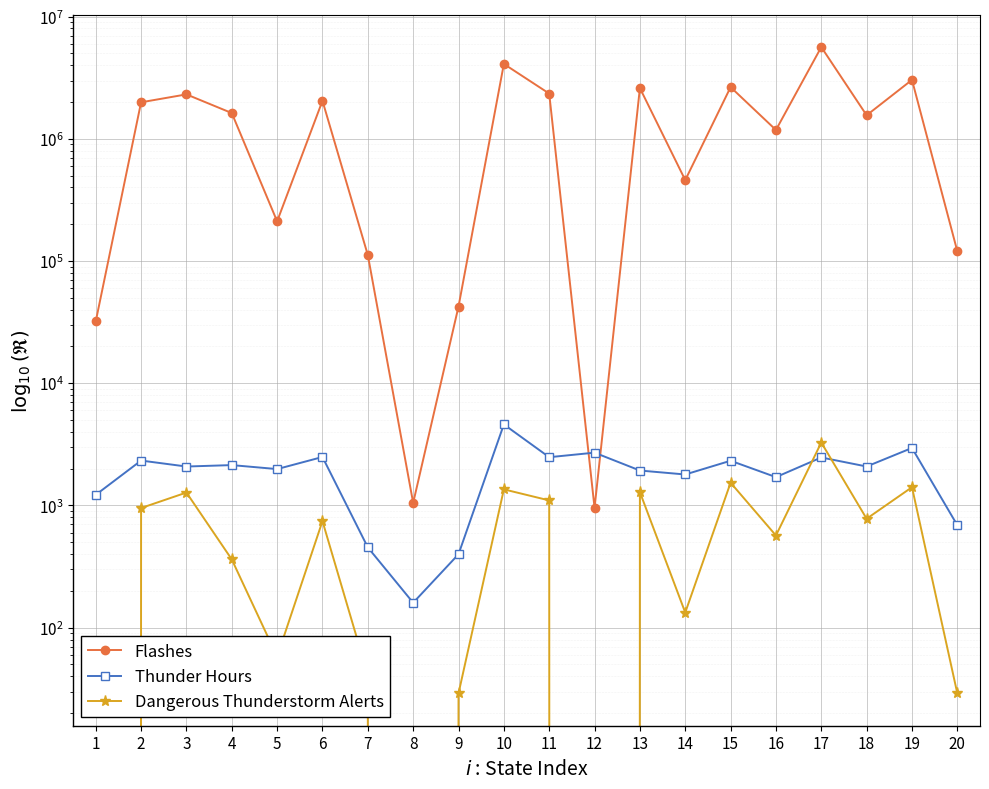

At how many categories does at least one series exceed 917840?

12